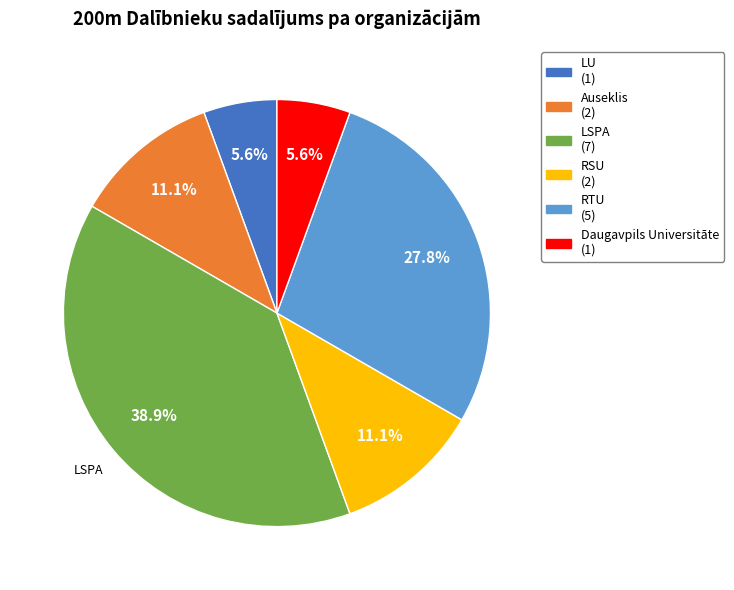

Is there a majority slice in this chart?

No